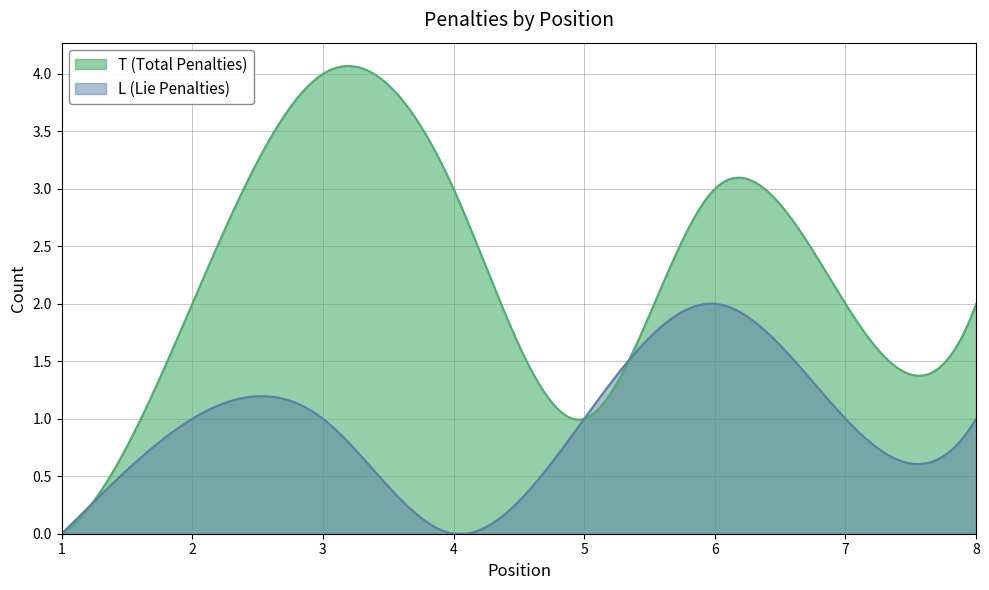

Rank the series at 8 from highest to lowest value.

T (Total Penalties), L (Lie Penalties)